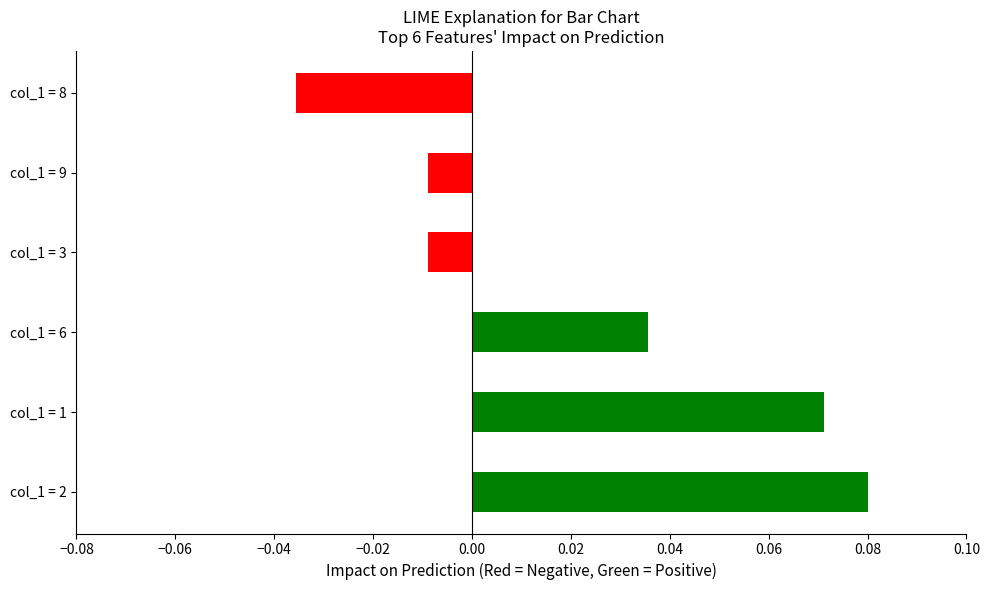

Are the bars horizontal?

Yes